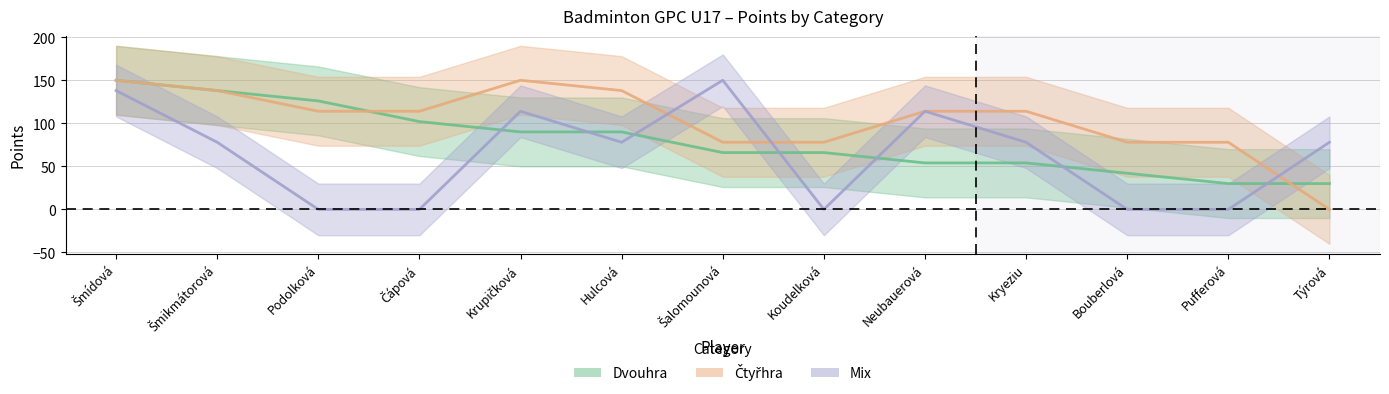

True or false: Čtyřhra has a value of 37 at Hulcová.

False